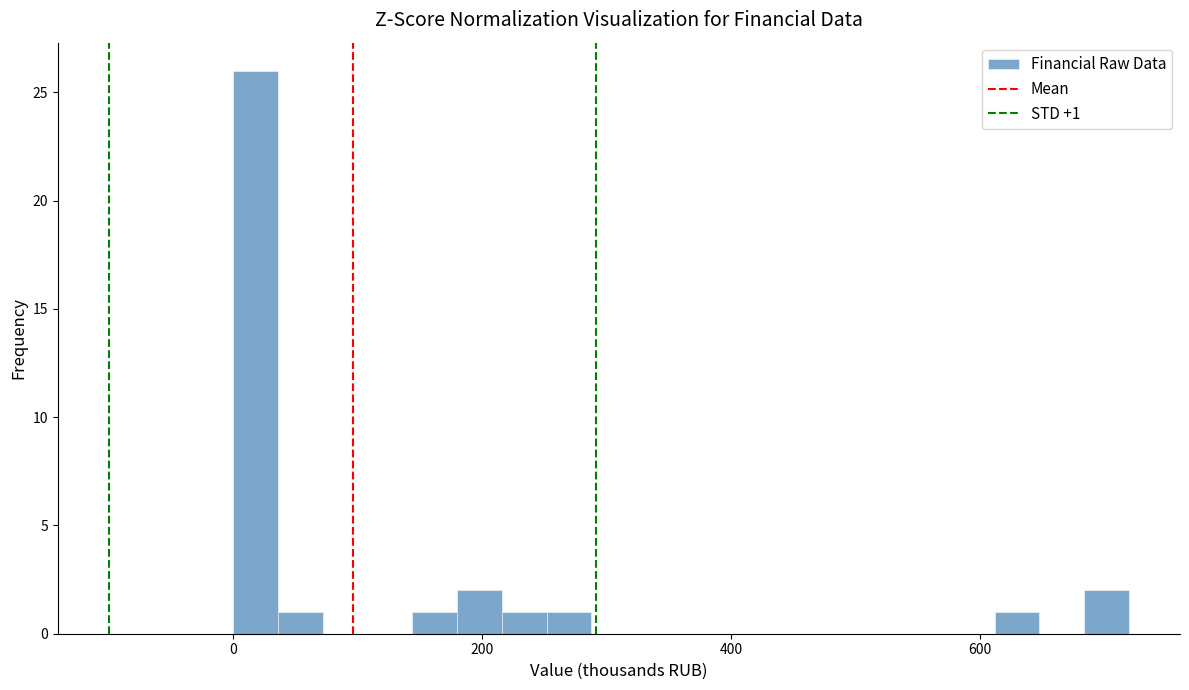

Read against the x-axis, roughly where is the centre of the tallest bar?

20